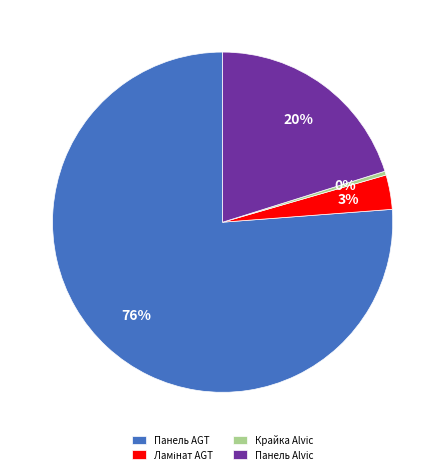

To the nearest percent, what is the average slice percentage?

25%